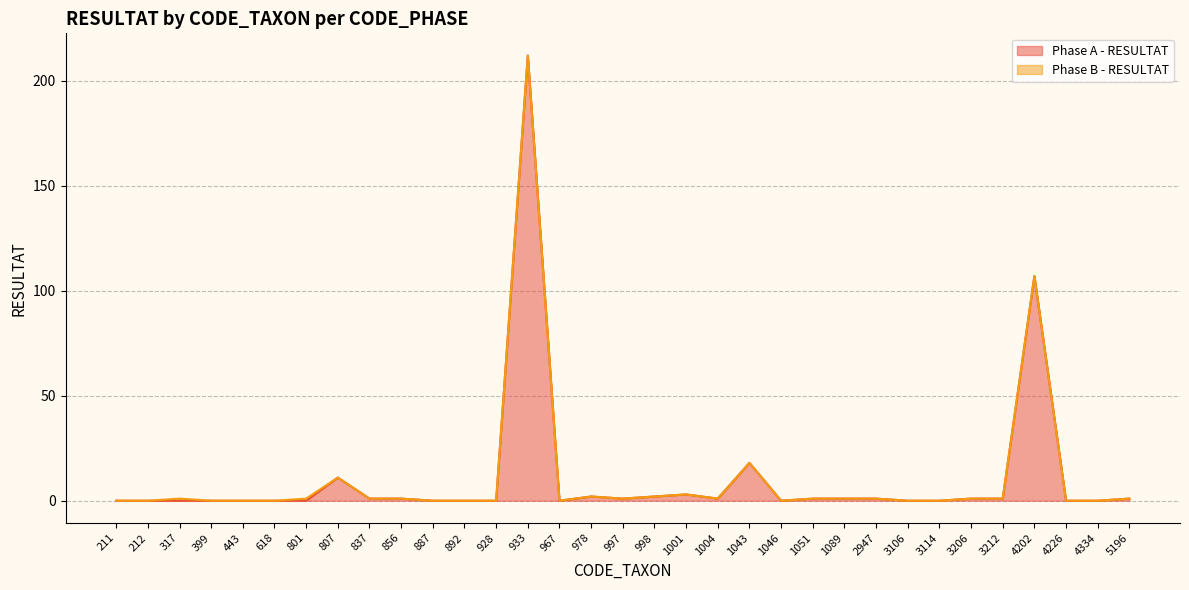

Count the number of values greater than 1.

7